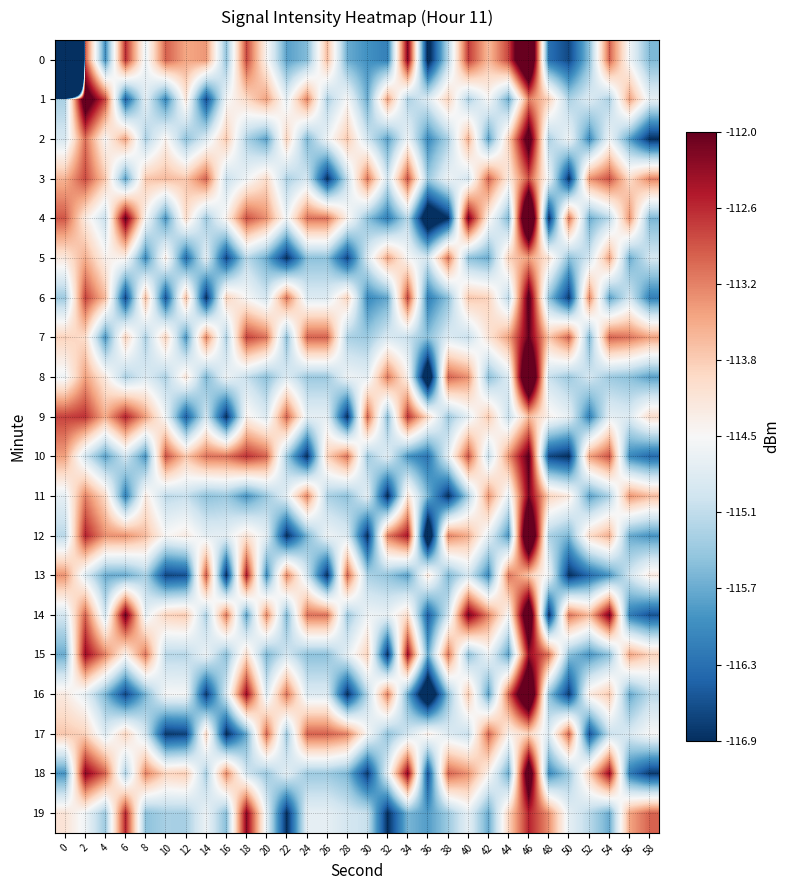

At 22, list the series in order from smallest to largest.

19, 12, 5, 0, 14, 7, 17, 10, 3, 15, 8, 18, 1, 11, 4, 2, 13, 6, 16, 9